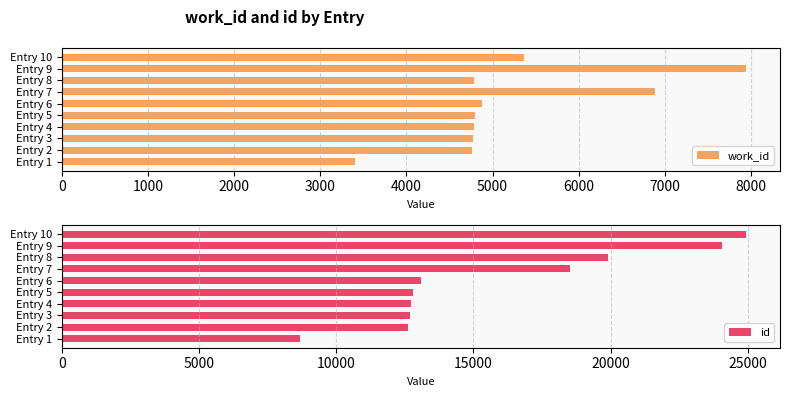

At which label is id closest to 16807?

Entry 7